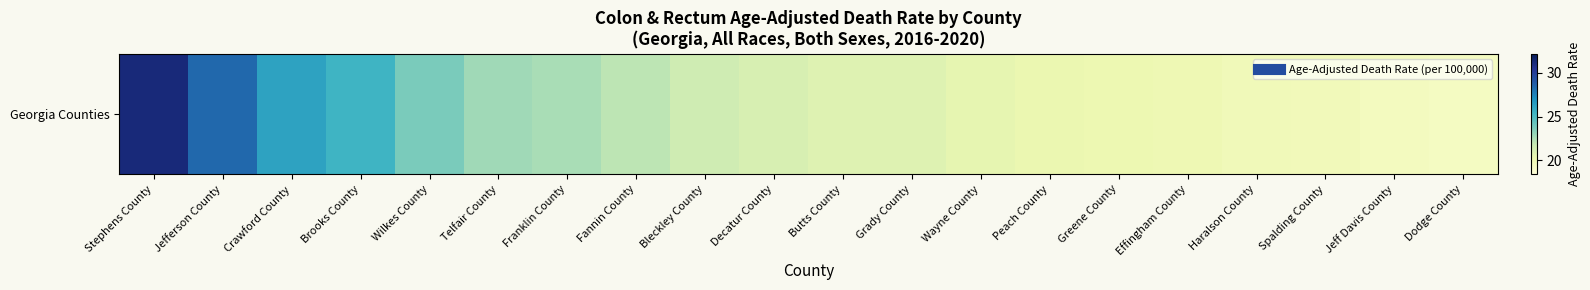

List the labels in order of value, largest first.

Stephens County, Jefferson County, Crawford County, Brooks County, Wilkes County, Telfair County, Franklin County, Fannin County, Bleckley County, Decatur County, Butts County, Grady County, Wayne County, Peach County, Greene County, Effingham County, Haralson County, Spalding County, Jeff Davis County, Dodge County